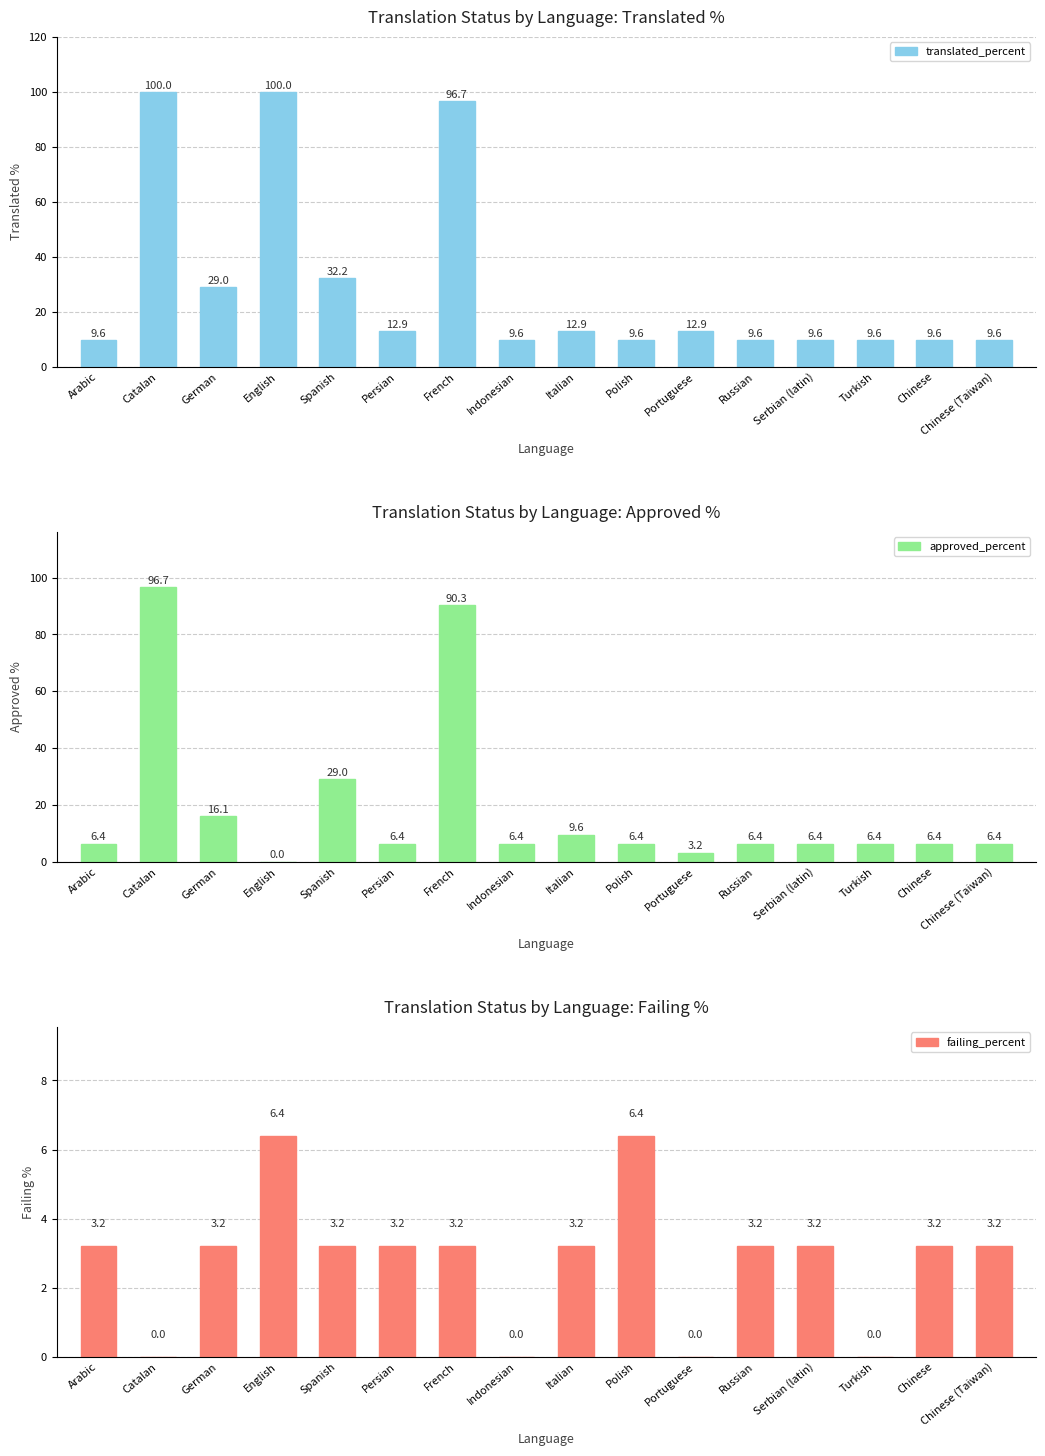

At which label is failing_percent closest to 3?

Arabic